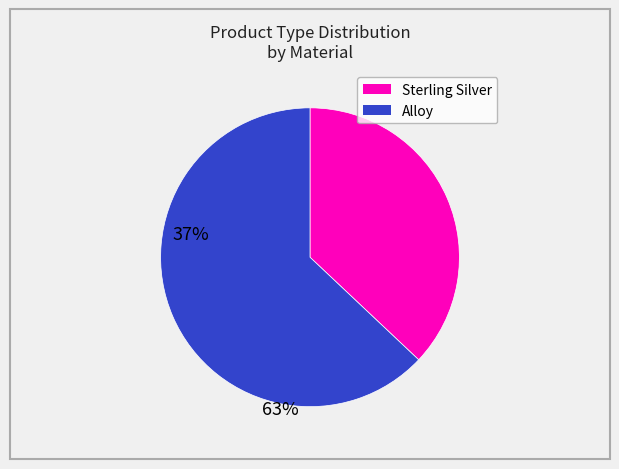

Is there any slice that represents more than half of the pie?

Yes